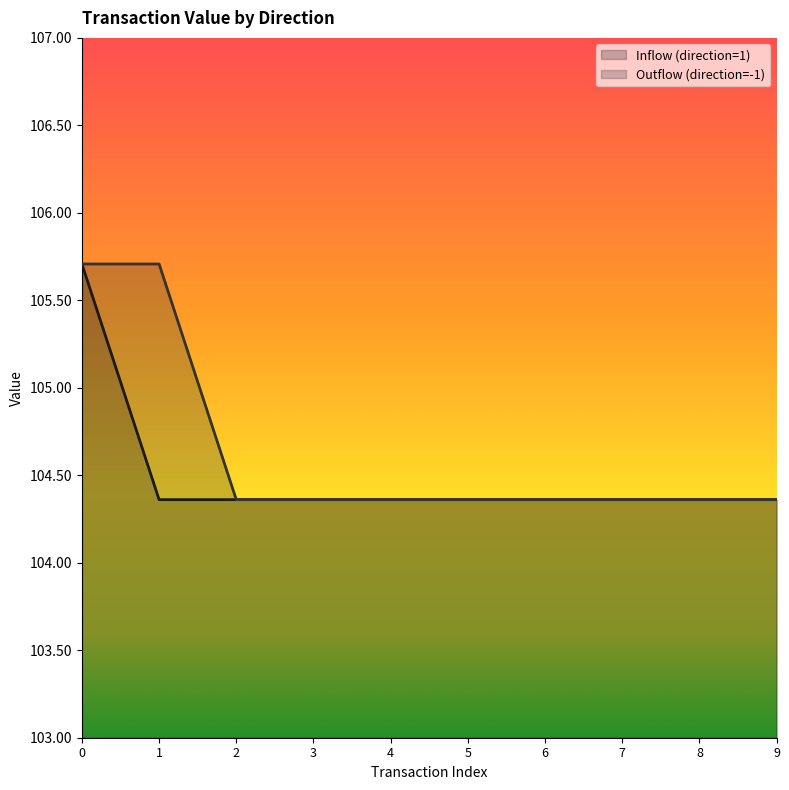

True or false: Outflow (direction=-1) has a value of 176.8 at 6.

False